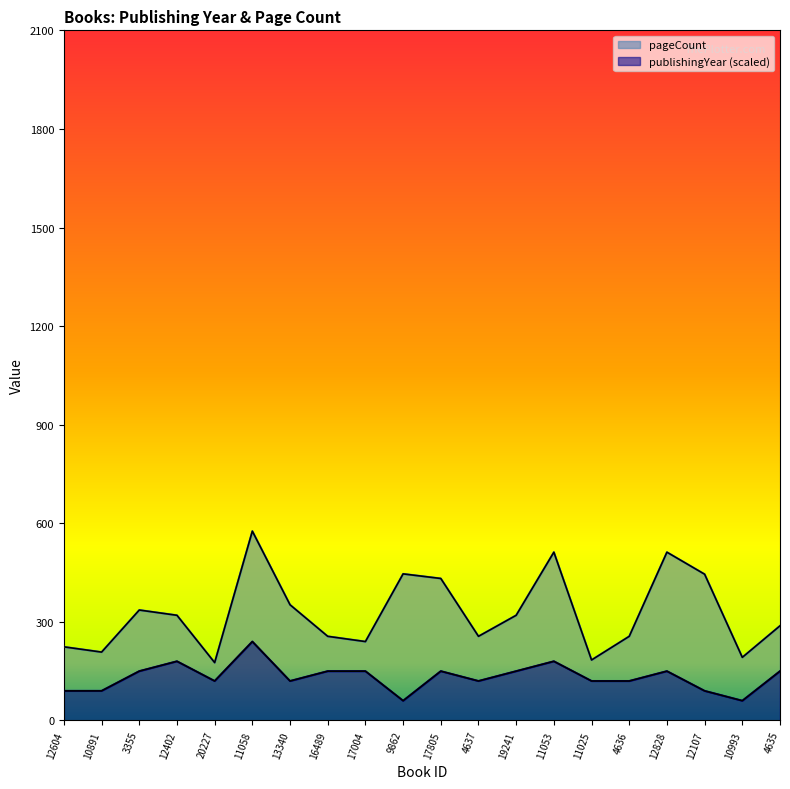

Reading left to right, extract all data points from this chart.

publishingYear: 90	90	150	180	120	240	120	150	150	60	150	120	150	180	120	120	150	90	60	150
pageCount: 224	208	336	320	176	576	352	256	240	446	432	256	320	512	184	256	512	445	192	288